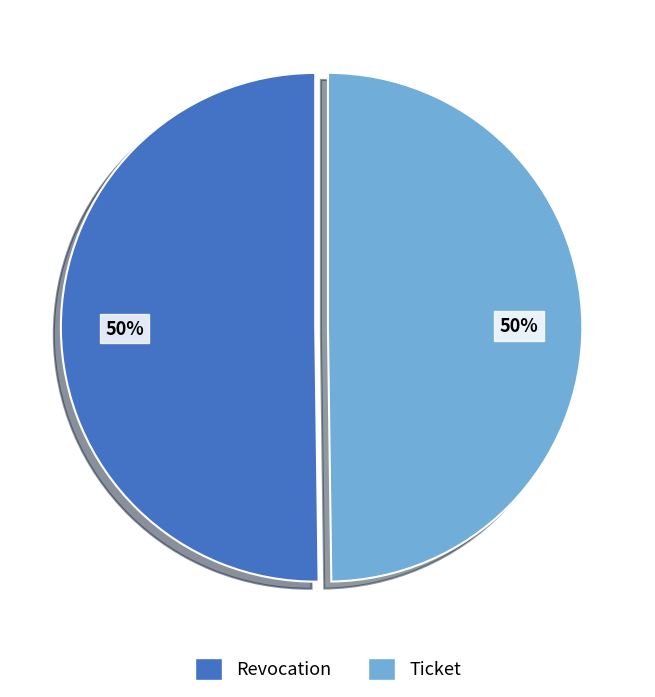

Approximately how many times larger is the value at Ticket compared to Revocation?

1.0